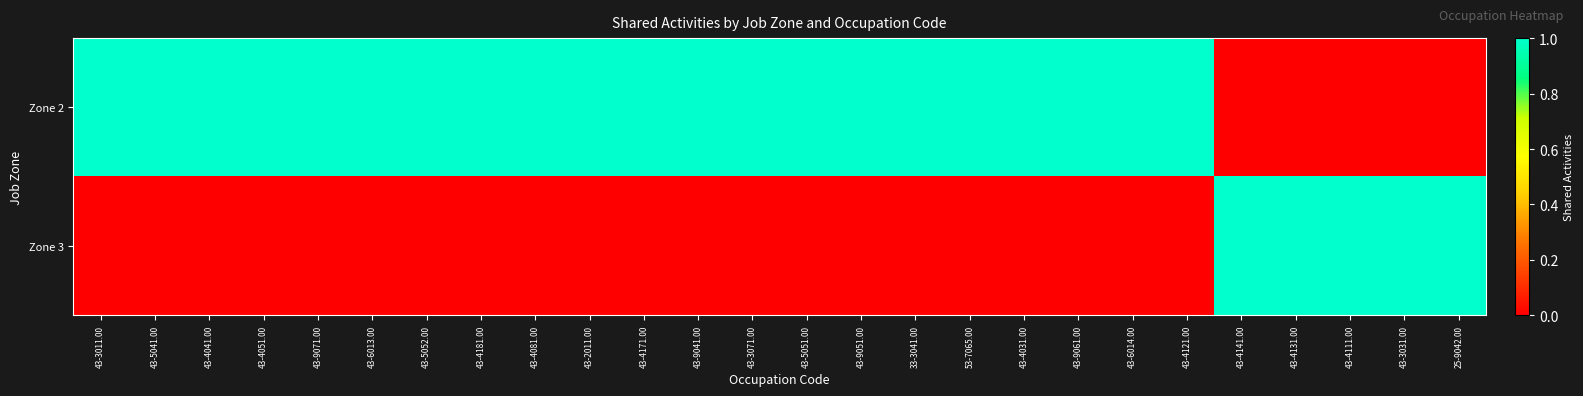

Between 43-6013.00 and 43-4121.00, which is larger?

43-6013.00